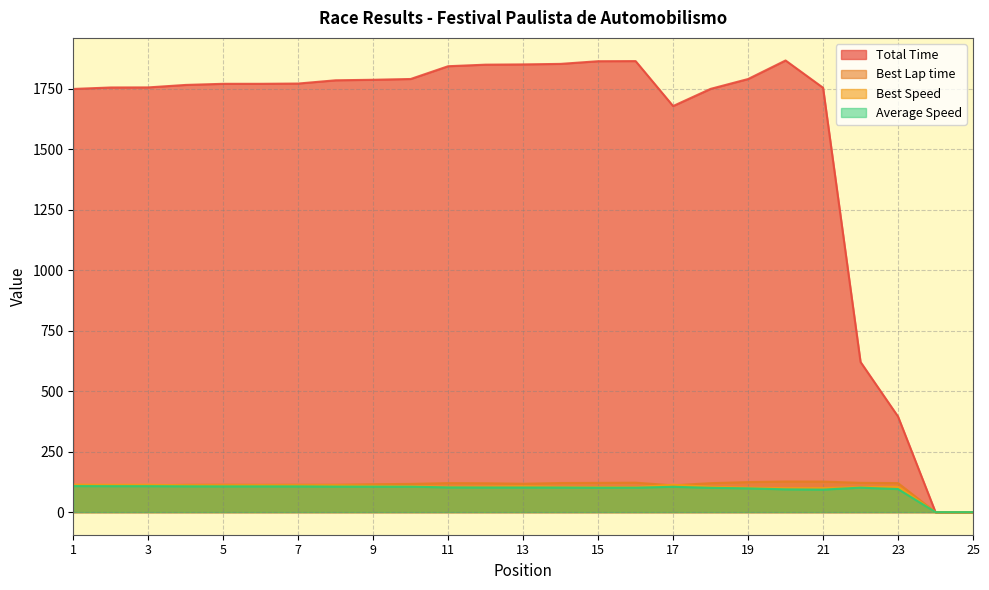

Reading left to right, extract all data points from this chart.

Total Time: 1750.0	1756.1	1756.4	1766.6	1771.3	1771.3	1772.3	1785.8	1787.9	1791.2	1844.0	1850.4	1851.5	1853.6	1864.7	1865.2	1679.3	1750.3	1791.0	1867.8	1755.0	621.0	395.4	0.0	0.0
Best Lap time: 110.6	111.1	110.9	113.2	113.6	113.2	113.5	113.5	115.4	116.7	120.1	119.4	117.4	120.4	121.0	121.7	110.9	119.8	124.2	126.7	126.3	121.2	120.1	0.0	0.0
Best Speed: 113.7	113.2	113.4	111.1	110.7	111.1	110.8	110.8	109.0	107.8	104.7	105.3	107.1	104.5	103.9	103.3	113.4	105.0	101.2	99.2	99.6	103.8	104.7	0.0	0.0
Average Speed: 107.8	107.4	107.4	106.8	106.5	106.5	106.4	105.6	105.5	105.3	102.3	101.9	101.9	101.8	101.2	101.1	104.8	100.6	98.3	94.3	93.1	101.3	95.4	0.0	0.0